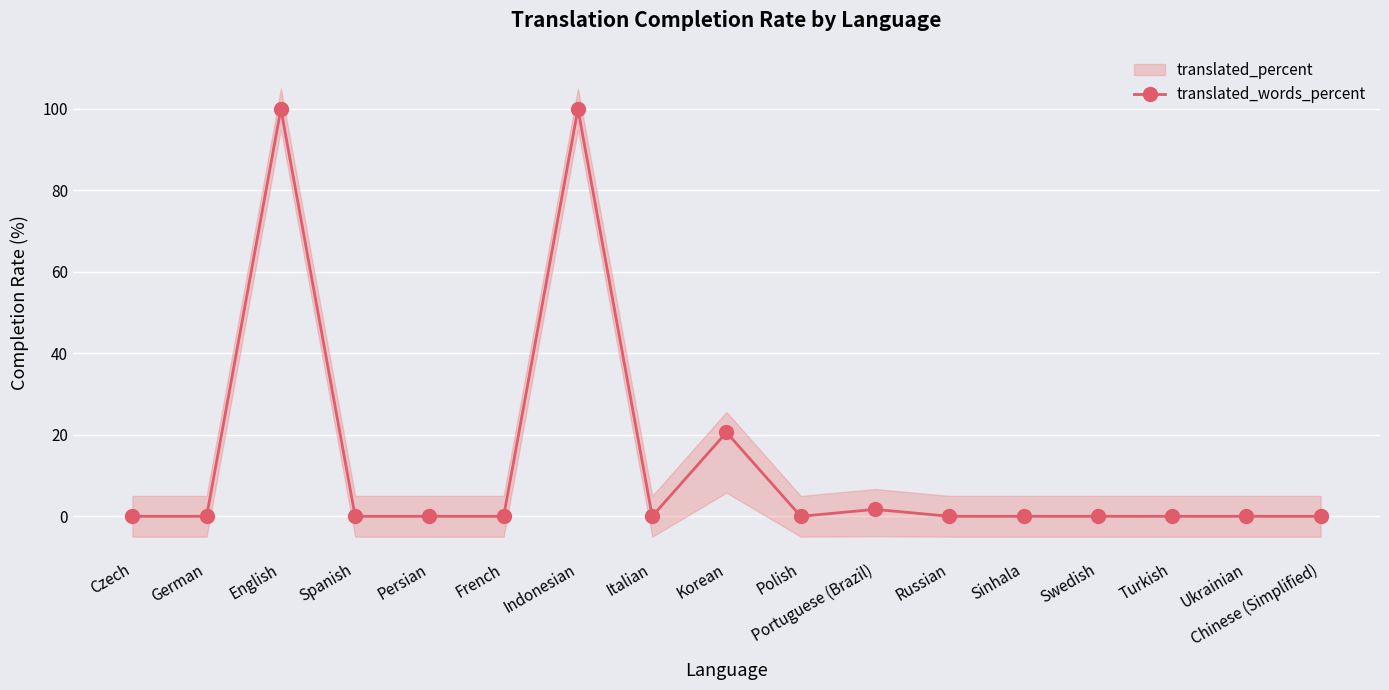

How many values are above zero?

4